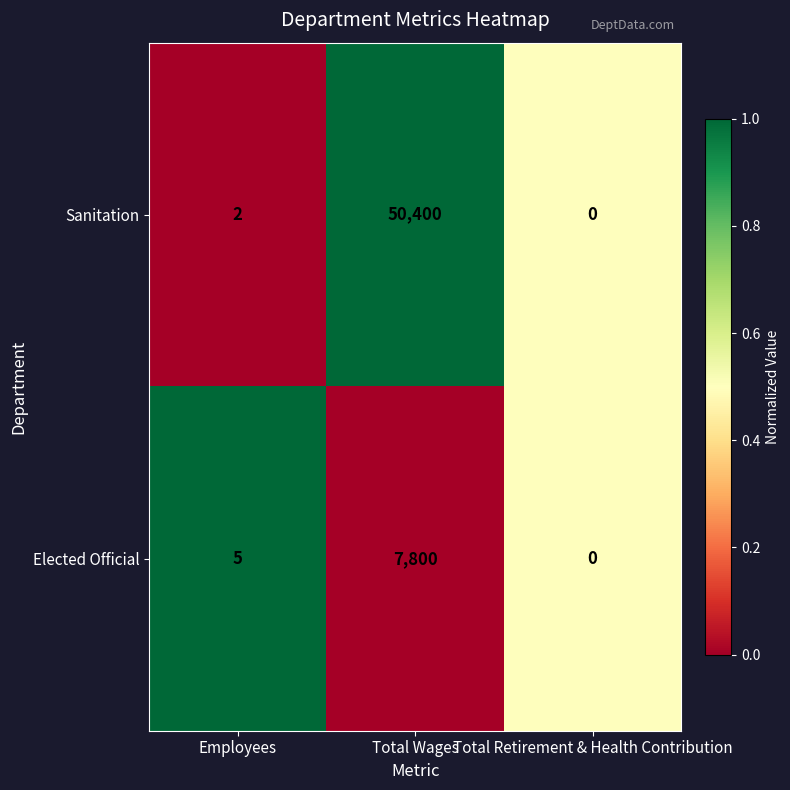

What is the sum of all Elected Official values?

7805